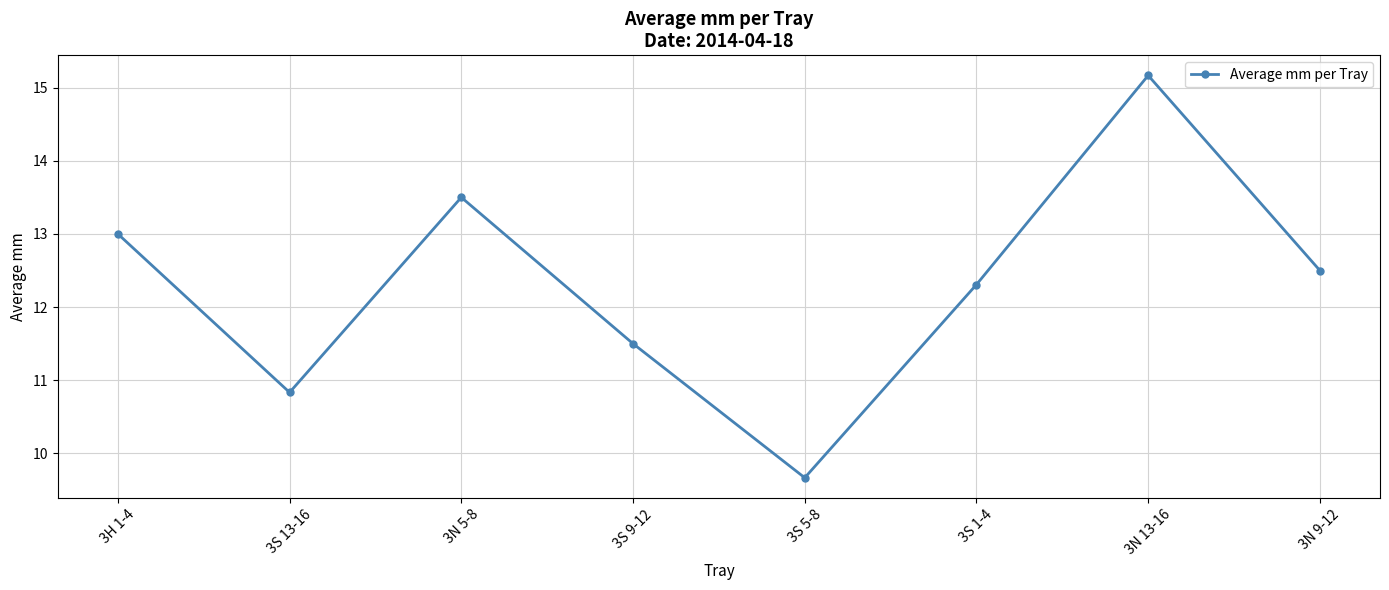

What is the label of the 3rd point from the left?

3N 5-8